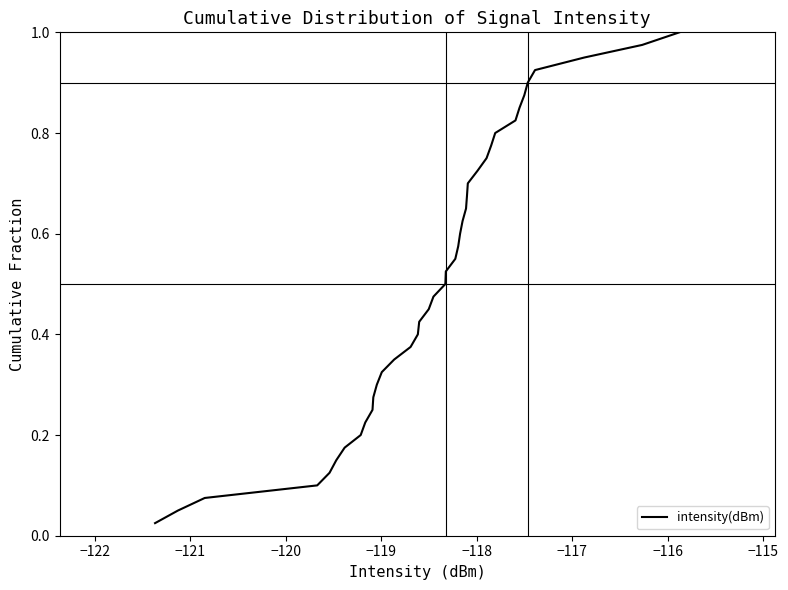

Does the chart have visible grid lines?

No